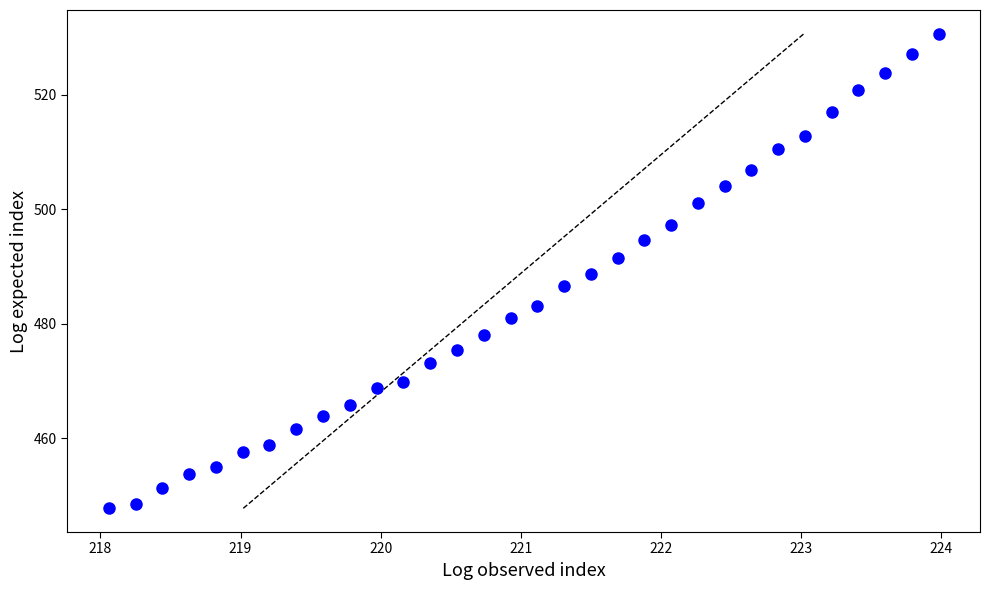

What is the range of Y values (max minus min)?

82.9